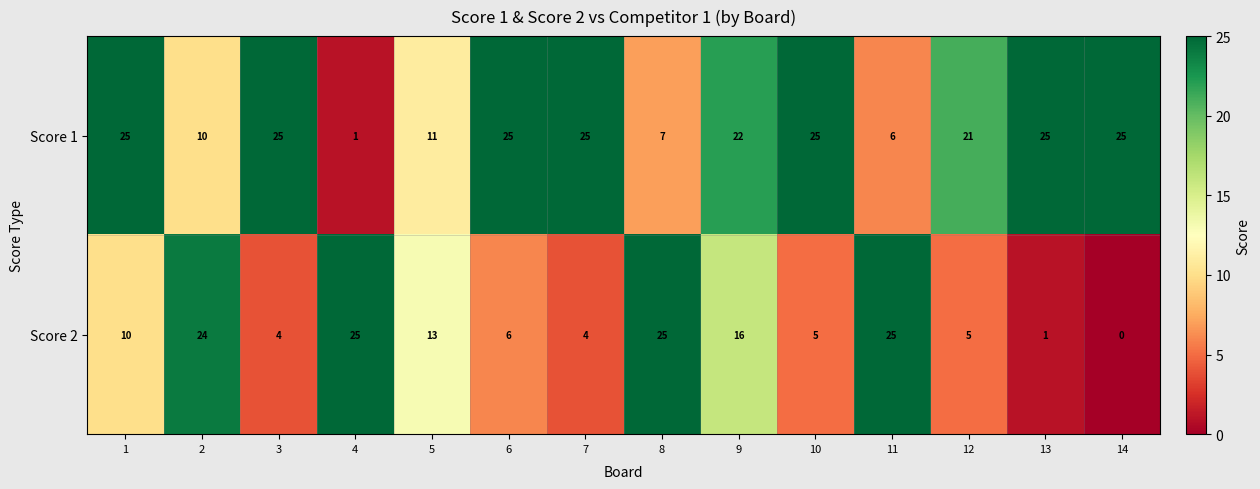

Which series has the largest total across all categories?

Score 1